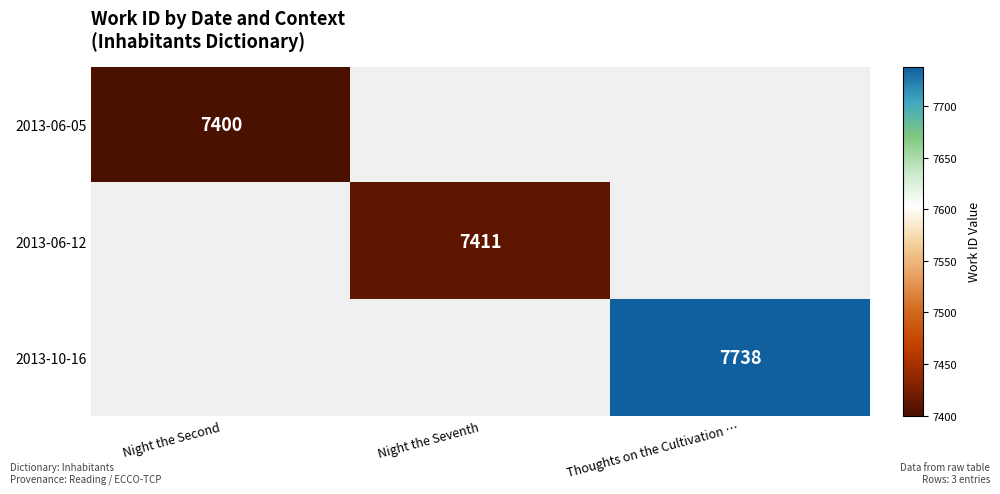

At how many categories does at least one series exceed 7637?

1